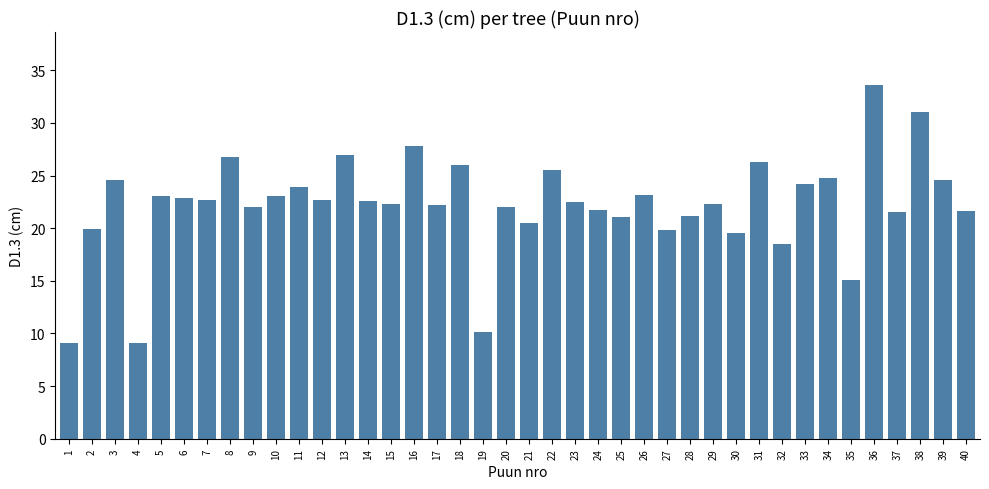

Which category has the highest value across all series?

36